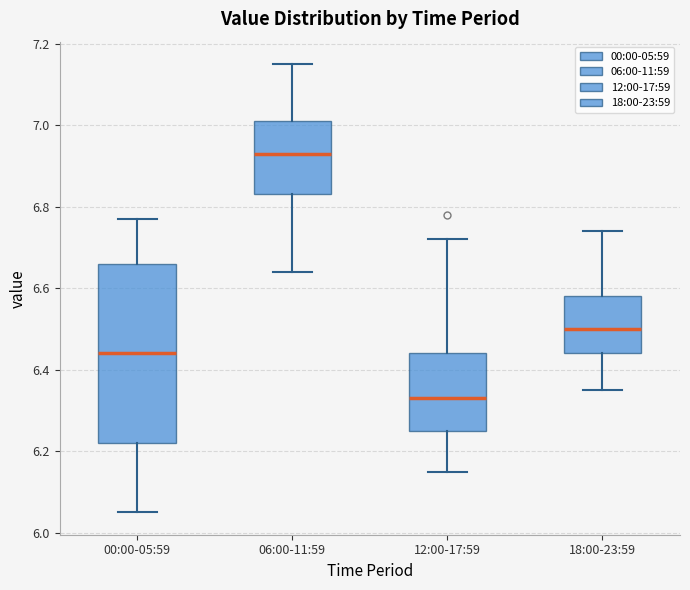

Where is the lower edge of the box for 12:00-17:59 on the y-axis? The values are not printed on the chart, so give them approximately, as read against the axis.

6.26